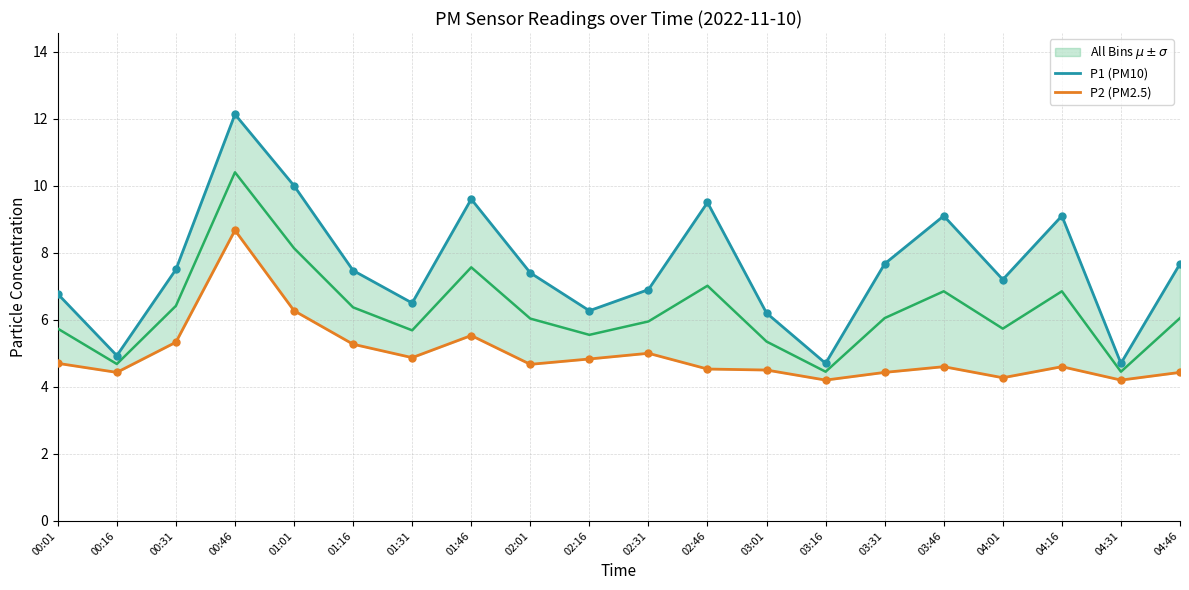

True or false: P1 (PM10) and P2 (PM2.5) intersect in this chart.

False